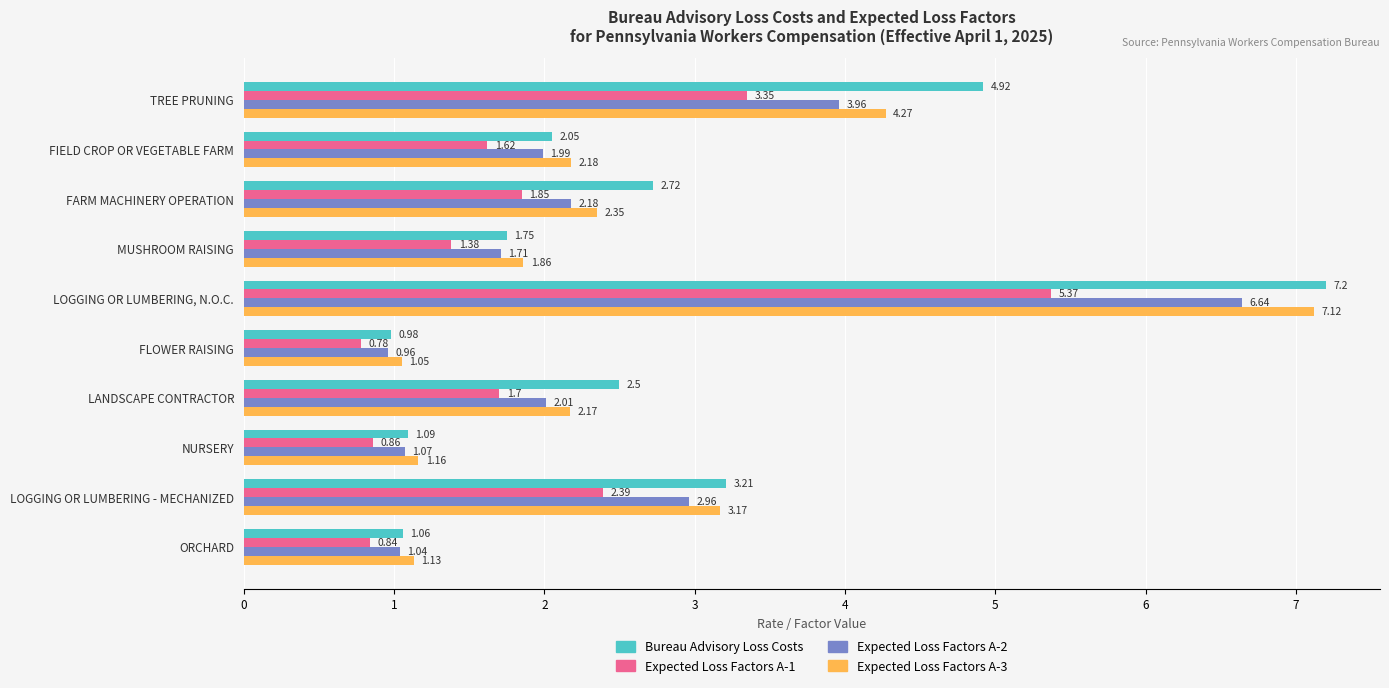

Rank the series at LOGGING OR LUMBERING, N.O.C. from highest to lowest value.

Bureau Advisory Loss Costs, Expected Loss Factors A-3, Expected Loss Factors A-2, Expected Loss Factors A-1